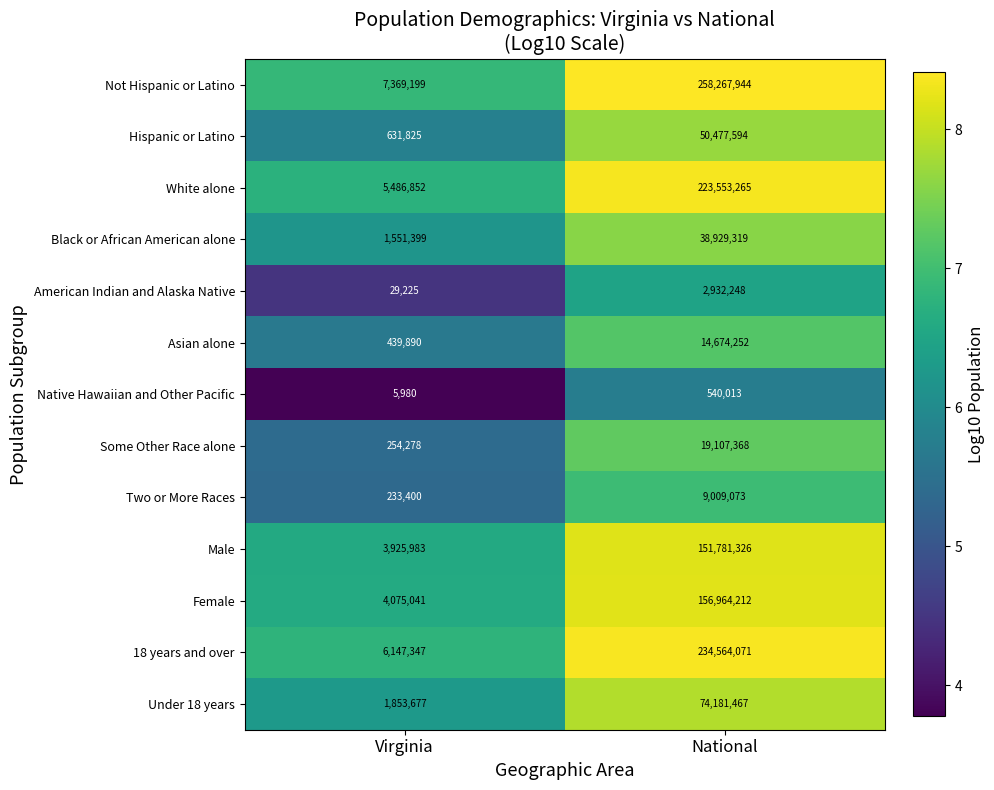

Is the value of Hispanic or Latino at Virginia greater than the value of Black or African American alone at Virginia?

No